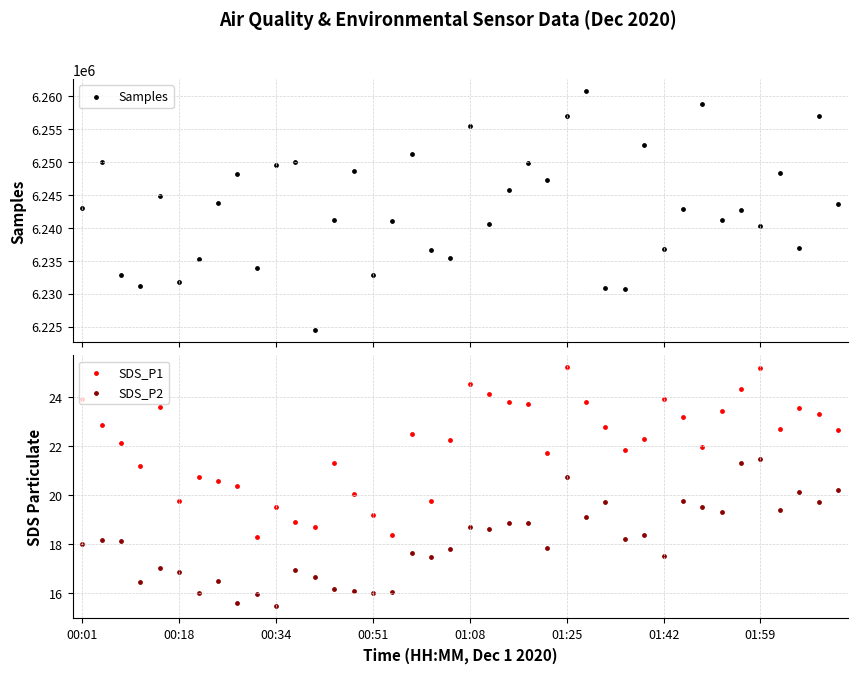

Which series has the largest total across all categories?

Samples